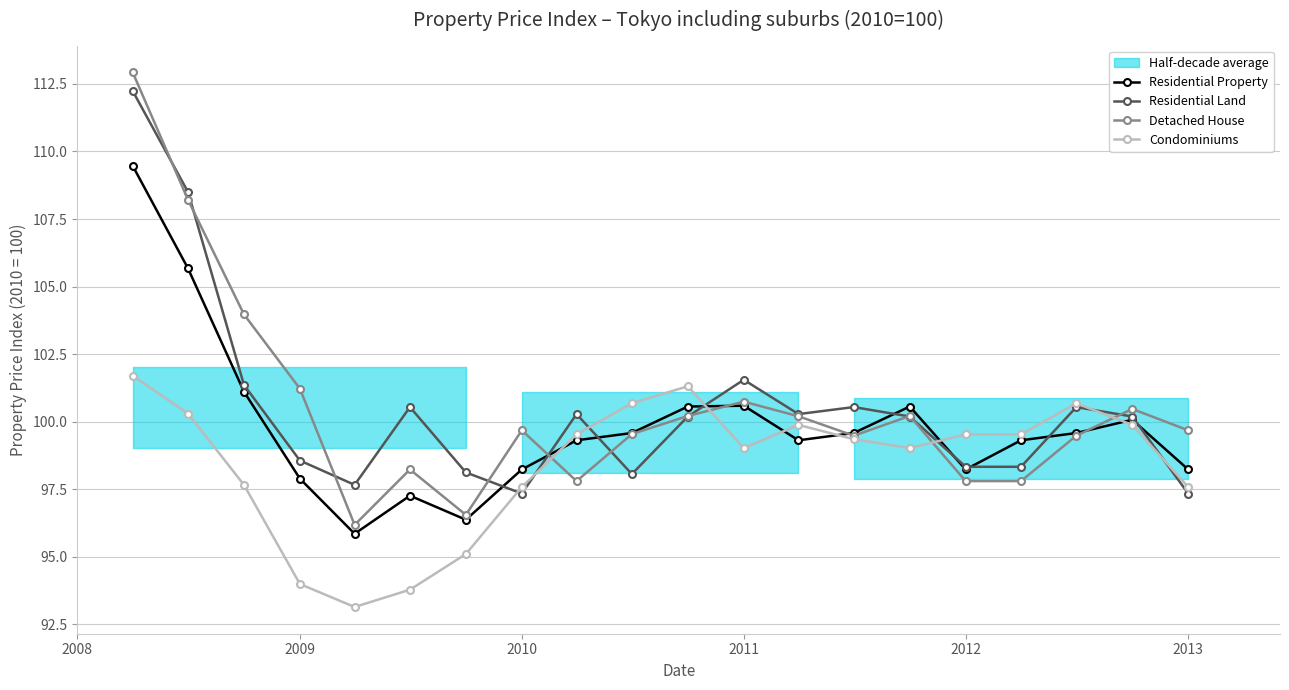

Does the chart display data point markers on the line(s)?

Yes